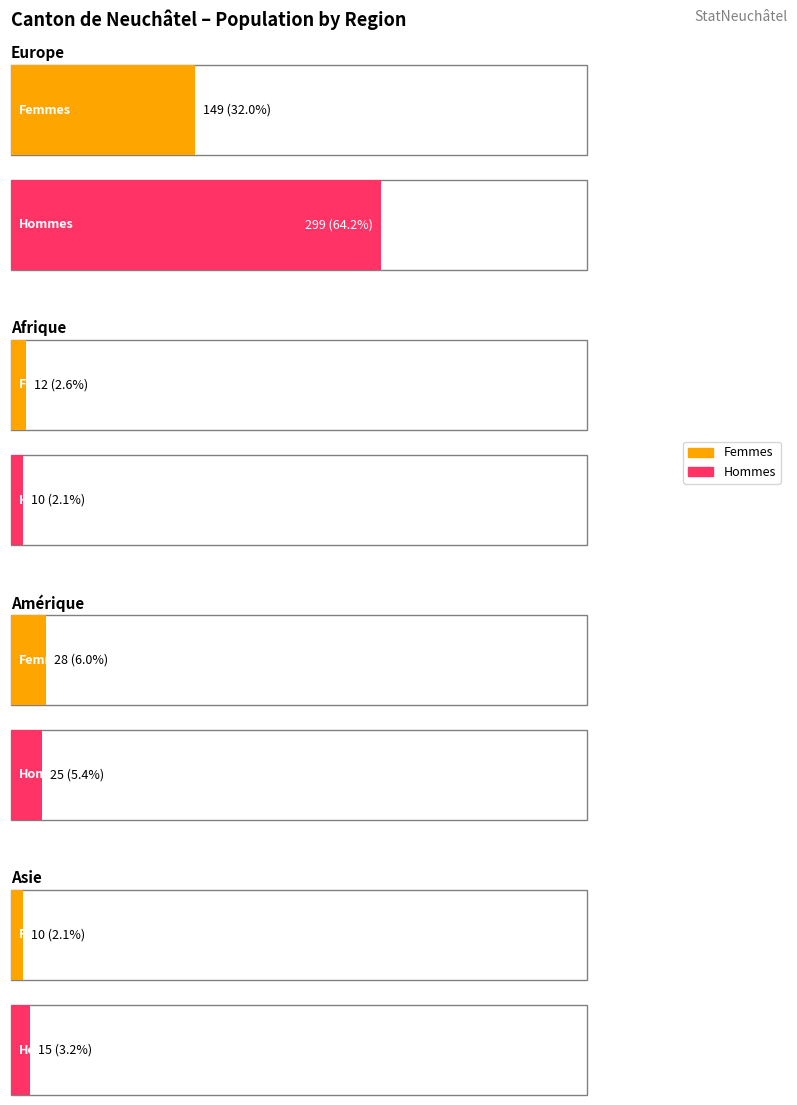

Which has a higher value, Europe or Asie?

Europe